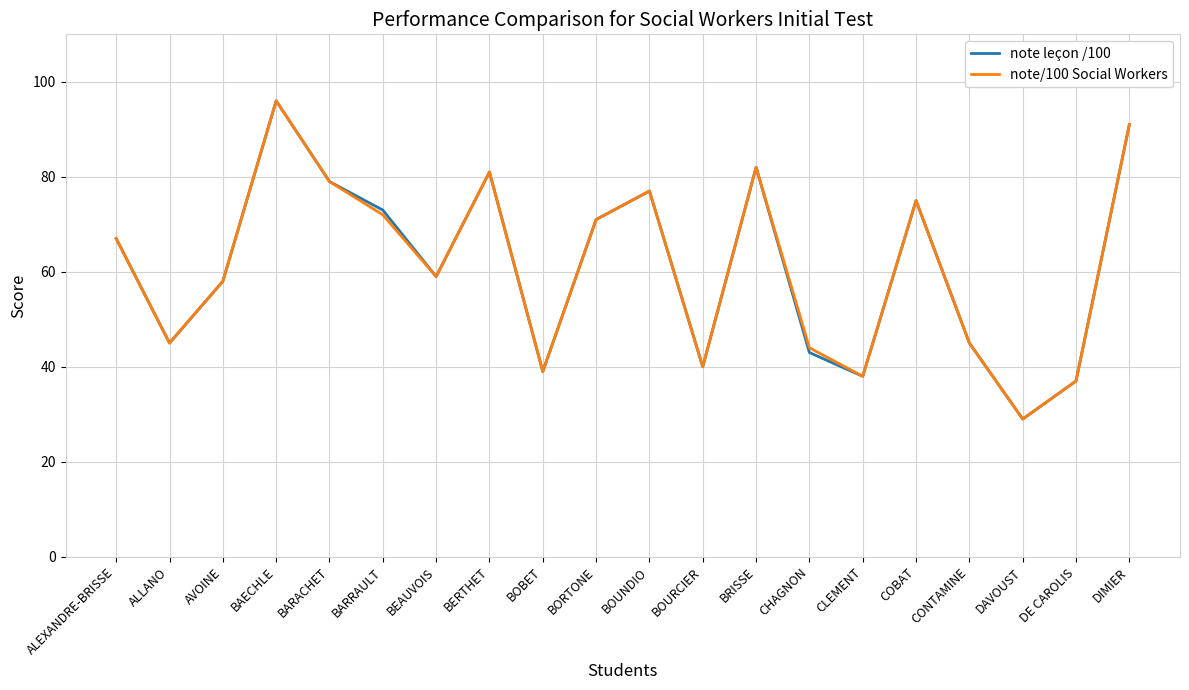

What is the maximum value shown in the chart?

96